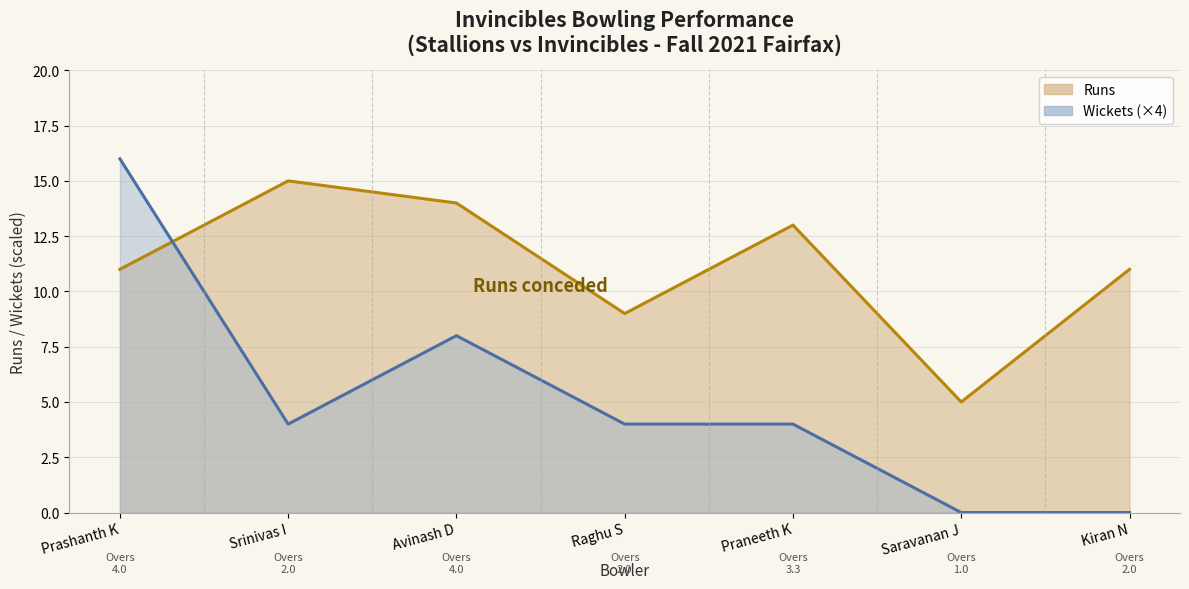

Which label corresponds to the smallest value in the chart?

Saravanan J